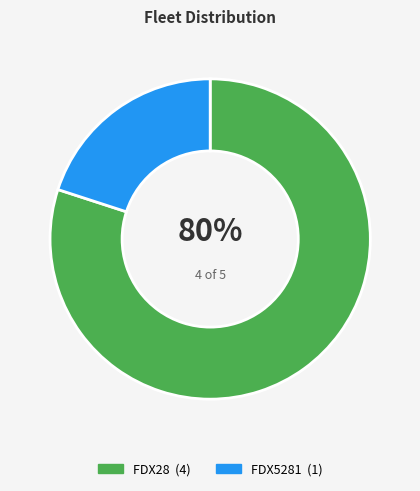

Combined, do FDX5281 and FDX28 account for over 50%?

Yes